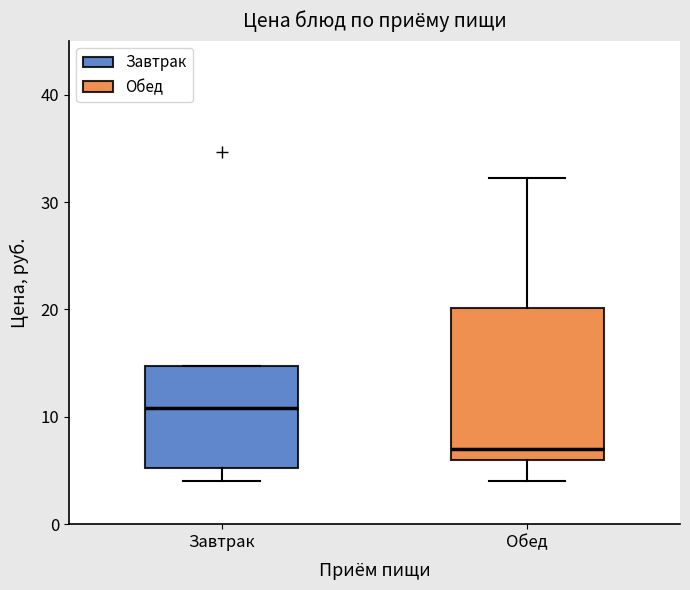

Where does the lower whisker of the box for Обед end on the y-axis? The values are not printed on the chart, so give them approximately, as read against the axis.

4